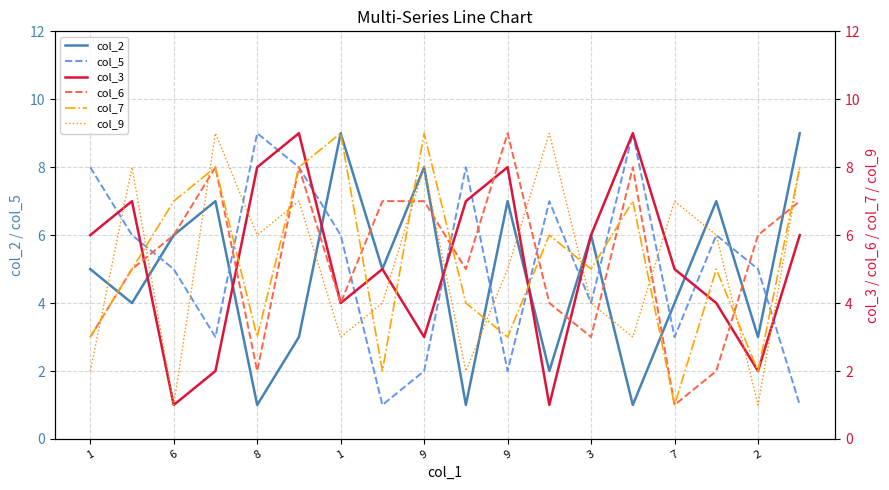

Which series ends up on top after the final intersection of col_2 and col_6?

col_2